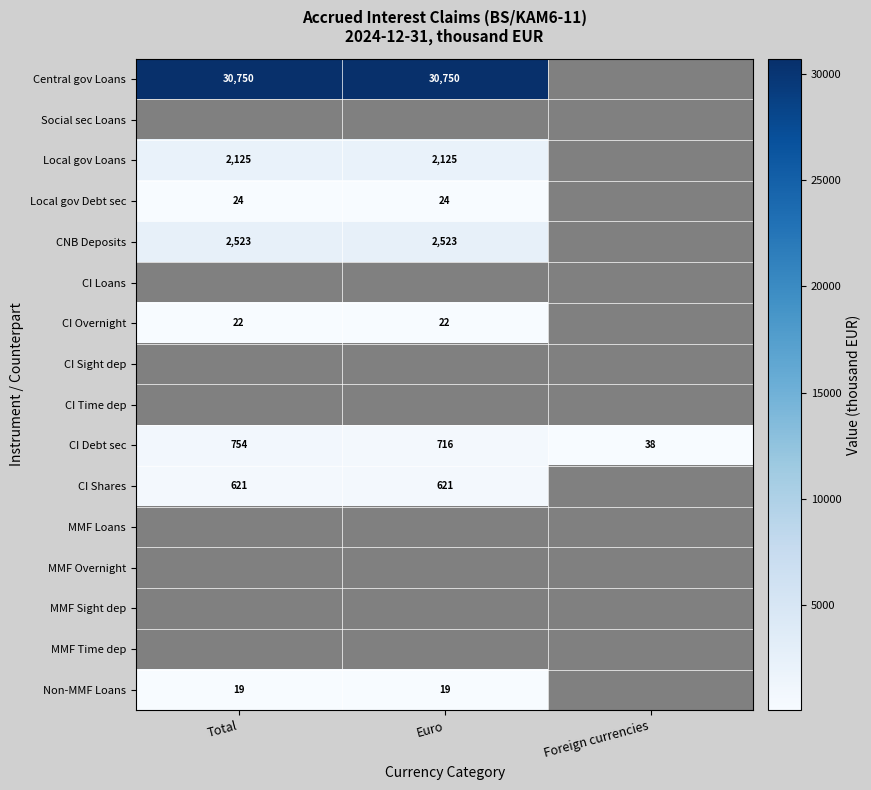

The value of CNB Deposits at Total is 569. True or false?

False